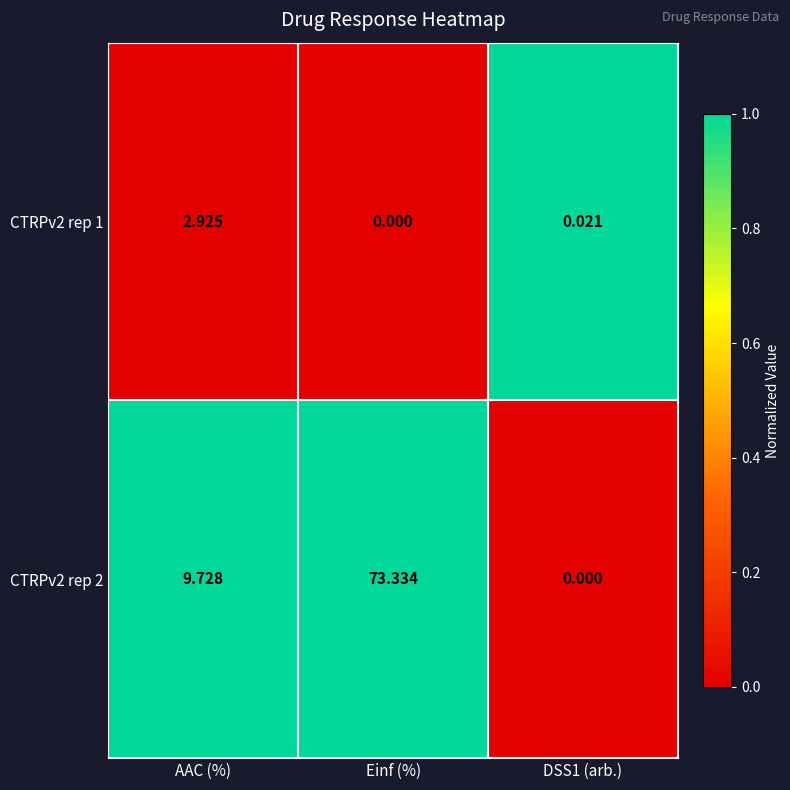

Is the value of CTRPv2 rep 2 at AAC (%) greater than the value of CTRPv2 rep 1 at AAC (%)?

Yes